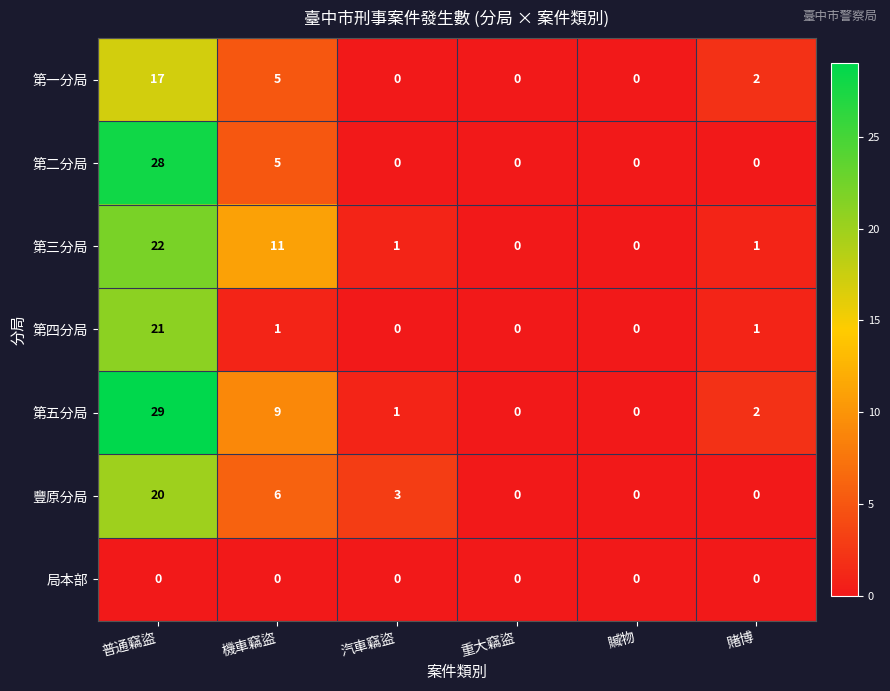

List the series in order of their peak value, lowest first.

局本部, 第一分局, 豐原分局, 第四分局, 第三分局, 第二分局, 第五分局